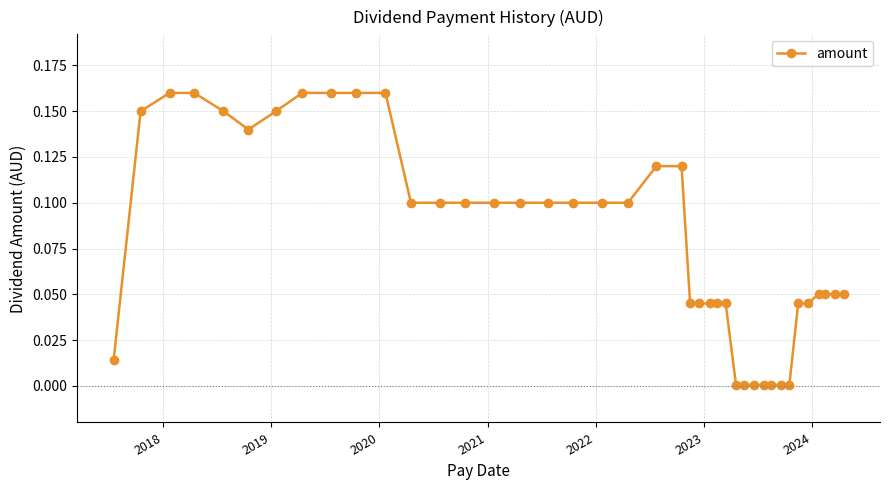

What is the sum of all values?

3.2